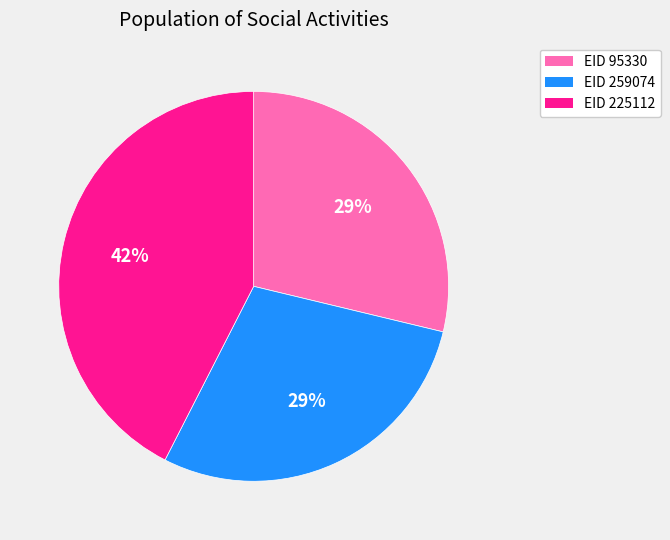

To the nearest percent, what is the average slice percentage?

33%